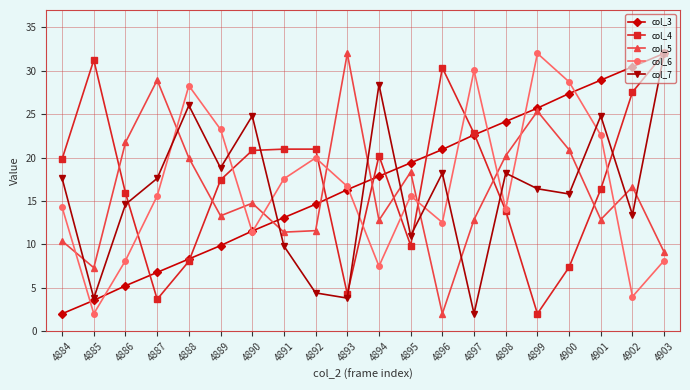

What is the sum of all col_5 values?

322.2